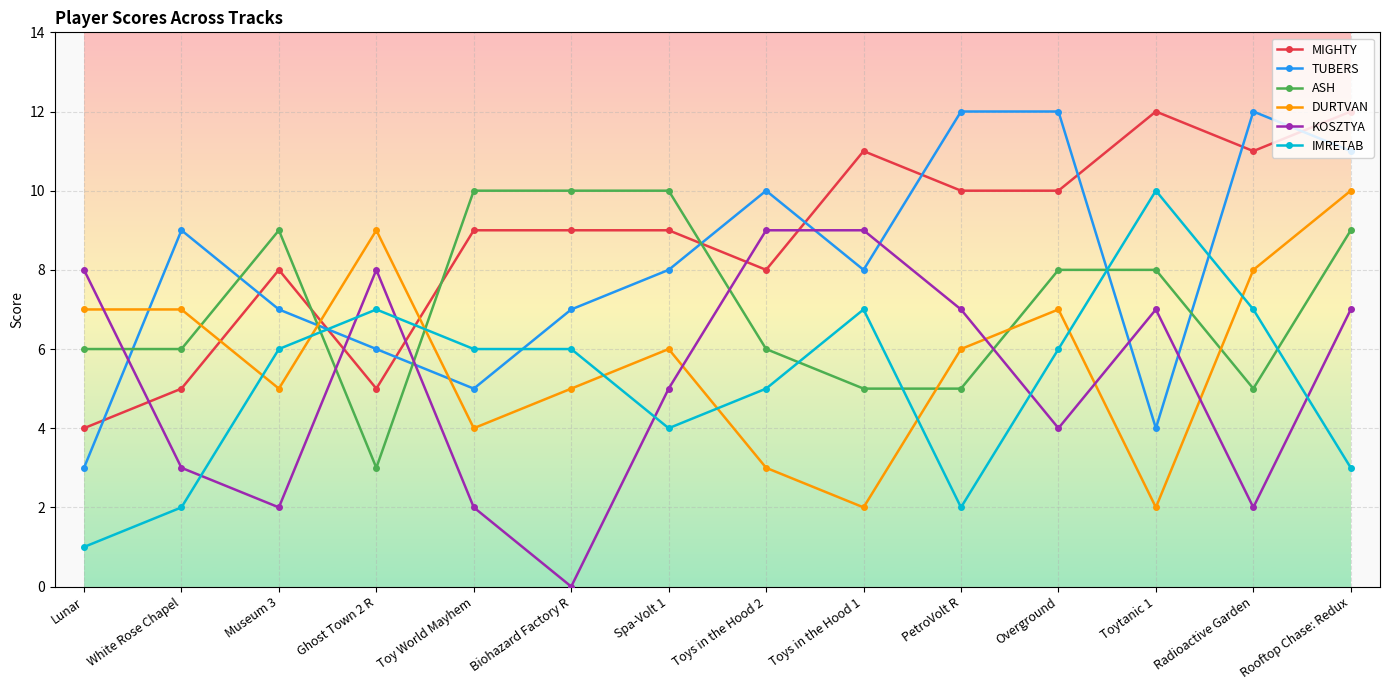

Reading right to left, extract all data points from this chart.

MIGHTY: Rooftop Chase: Redux=12	Radioactive Garden=11	Toytanic 1=12	Overground=10	PetroVolt R=10	Toys in the Hood 1=11	Toys in the Hood 2=8	Spa-Volt 1=9	Biohazard Factory R=9	Toy World Mayhem=9	Ghost Town 2 R=5	Museum 3=8	White Rose Chapel=5	Lunar=4
TUBERS: Rooftop Chase: Redux=11	Radioactive Garden=12	Toytanic 1=4	Overground=12	PetroVolt R=12	Toys in the Hood 1=8	Toys in the Hood 2=10	Spa-Volt 1=8	Biohazard Factory R=7	Toy World Mayhem=5	Ghost Town 2 R=6	Museum 3=7	White Rose Chapel=9	Lunar=3
ASH: Rooftop Chase: Redux=9	Radioactive Garden=5	Toytanic 1=8	Overground=8	PetroVolt R=5	Toys in the Hood 1=5	Toys in the Hood 2=6	Spa-Volt 1=10	Biohazard Factory R=10	Toy World Mayhem=10	Ghost Town 2 R=3	Museum 3=9	White Rose Chapel=6	Lunar=6
DURTVAN: Rooftop Chase: Redux=10	Radioactive Garden=8	Toytanic 1=2	Overground=7	PetroVolt R=6	Toys in the Hood 1=2	Toys in the Hood 2=3	Spa-Volt 1=6	Biohazard Factory R=5	Toy World Mayhem=4	Ghost Town 2 R=9	Museum 3=5	White Rose Chapel=7	Lunar=7
KOSZTYA: Rooftop Chase: Redux=7	Radioactive Garden=2	Toytanic 1=7	Overground=4	PetroVolt R=7	Toys in the Hood 1=9	Toys in the Hood 2=9	Spa-Volt 1=5	Biohazard Factory R=0	Toy World Mayhem=2	Ghost Town 2 R=8	Museum 3=2	White Rose Chapel=3	Lunar=8
IMRETAB: Rooftop Chase: Redux=3	Radioactive Garden=7	Toytanic 1=10	Overground=6	PetroVolt R=2	Toys in the Hood 1=7	Toys in the Hood 2=5	Spa-Volt 1=4	Biohazard Factory R=6	Toy World Mayhem=6	Ghost Town 2 R=7	Museum 3=6	White Rose Chapel=2	Lunar=1